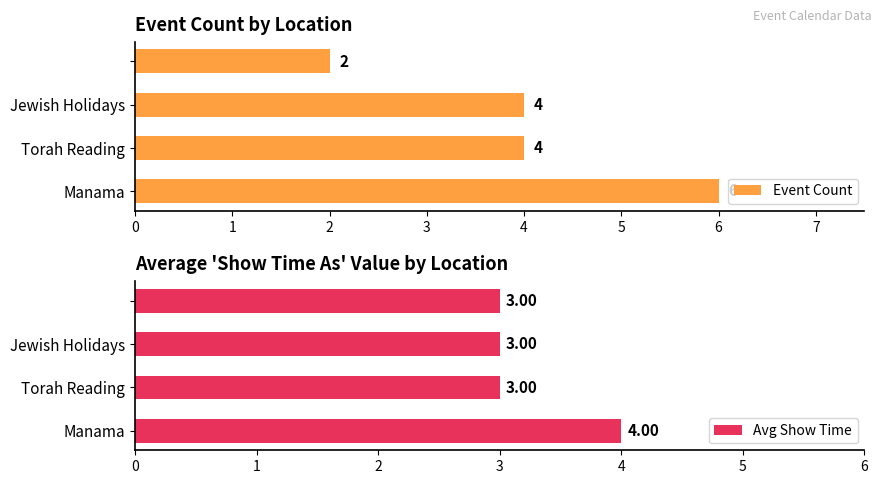

What is the total value across all series at 1?

7